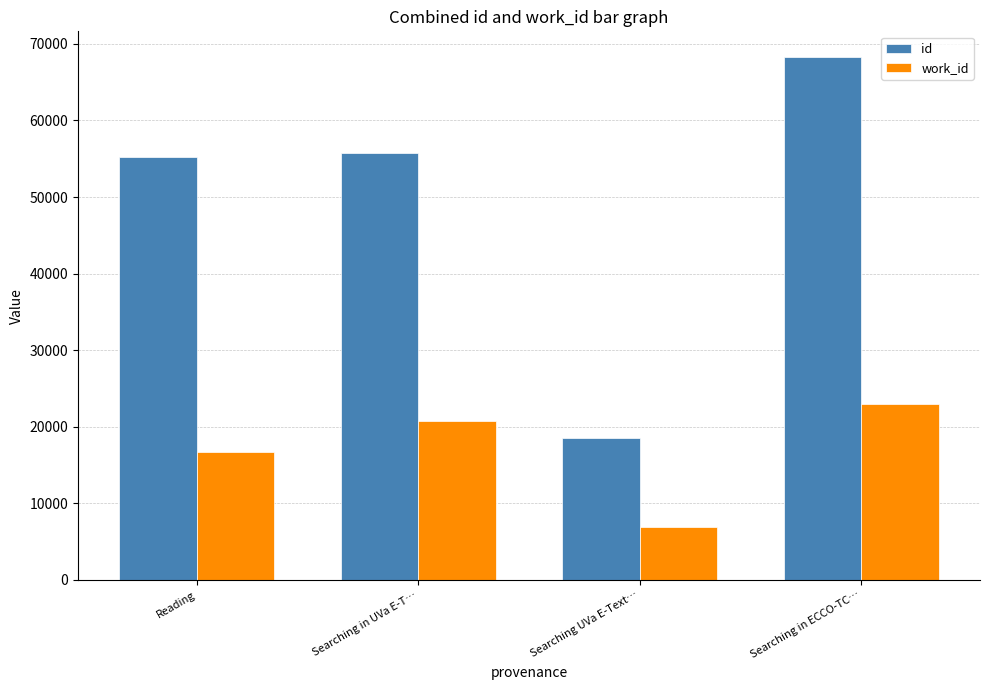

Is it true that work_id equals 30891 at Searching in ECCO-TC…?

False